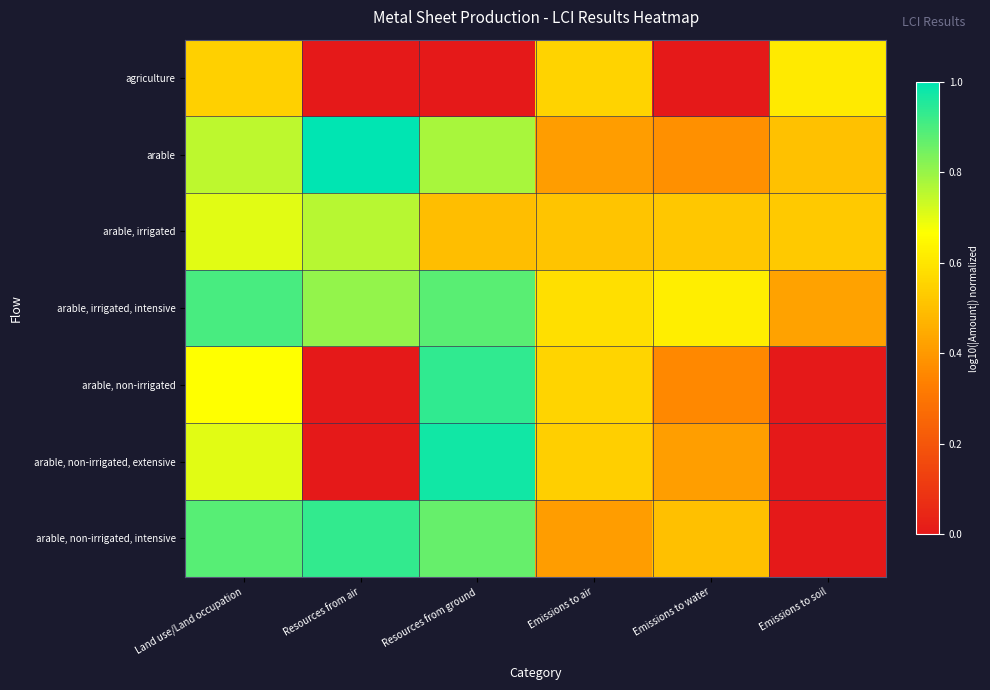

How many data points does each series have?

6